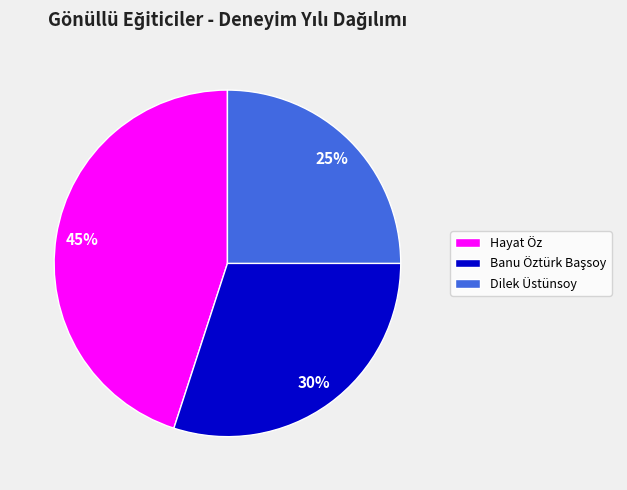

To the nearest percent, what is the difference between the largest and smallest slice percentages?

20%